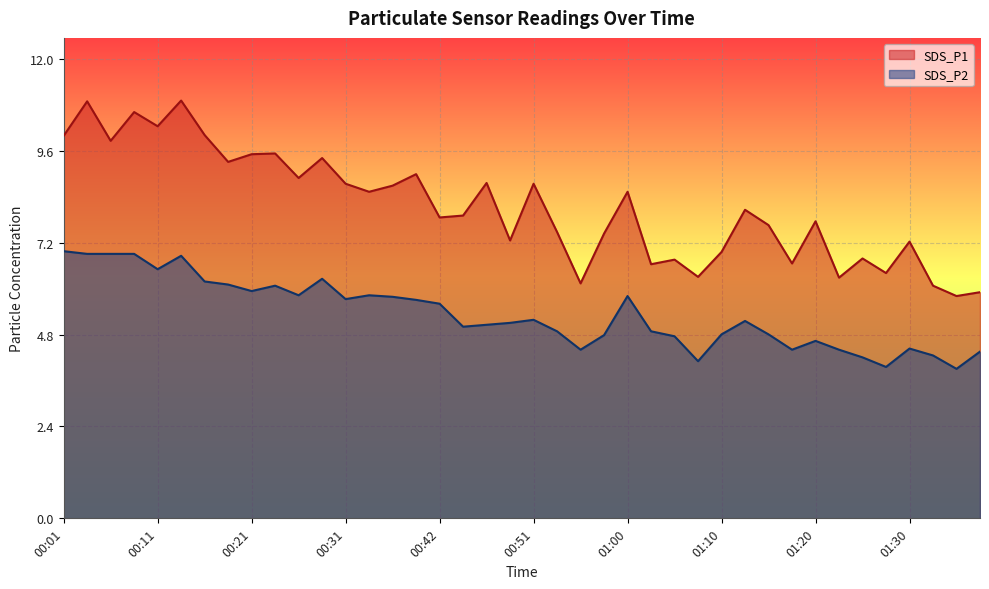

Which series has the largest range (max minus min)?

SDS_P1